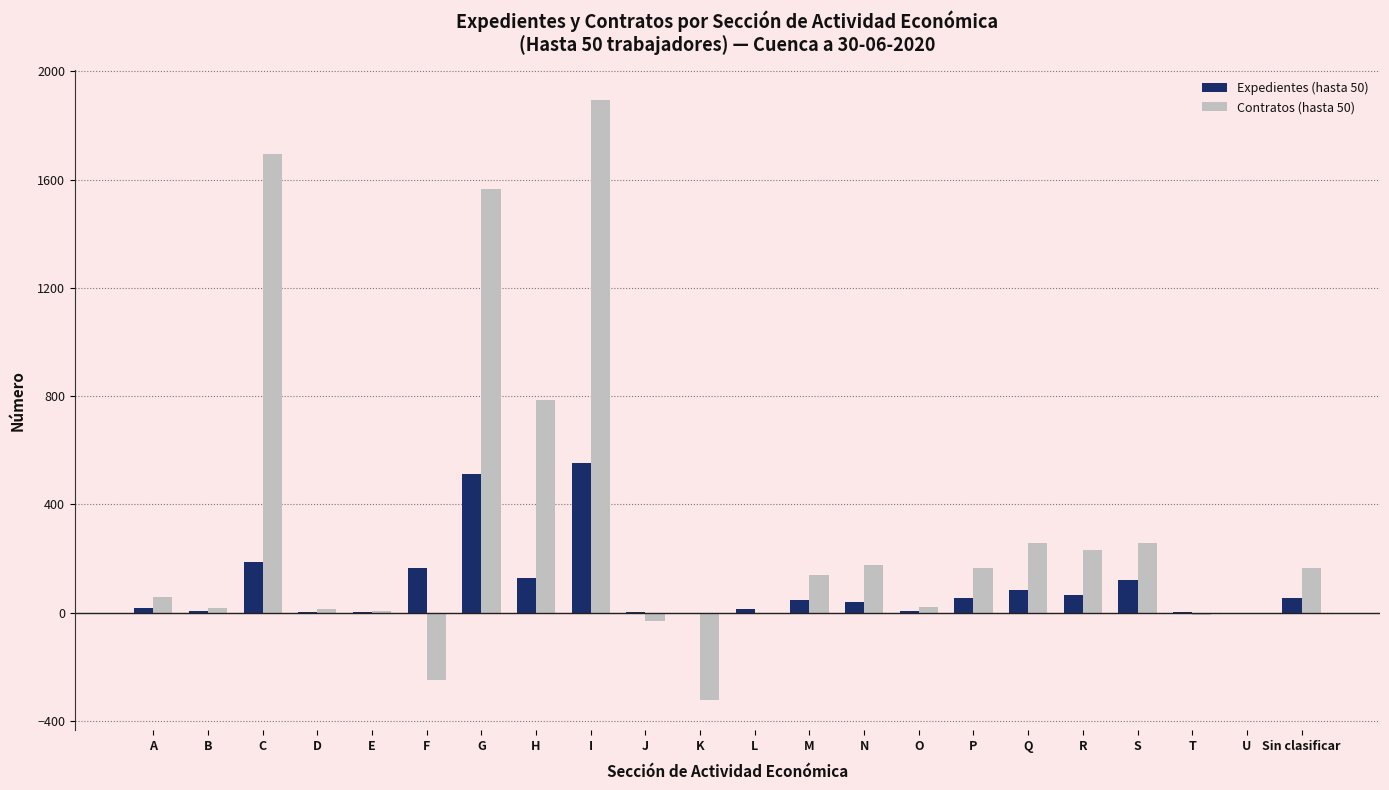

True or false: Contratos (hasta 50) has a value of 38 at Sin clasificar.

False